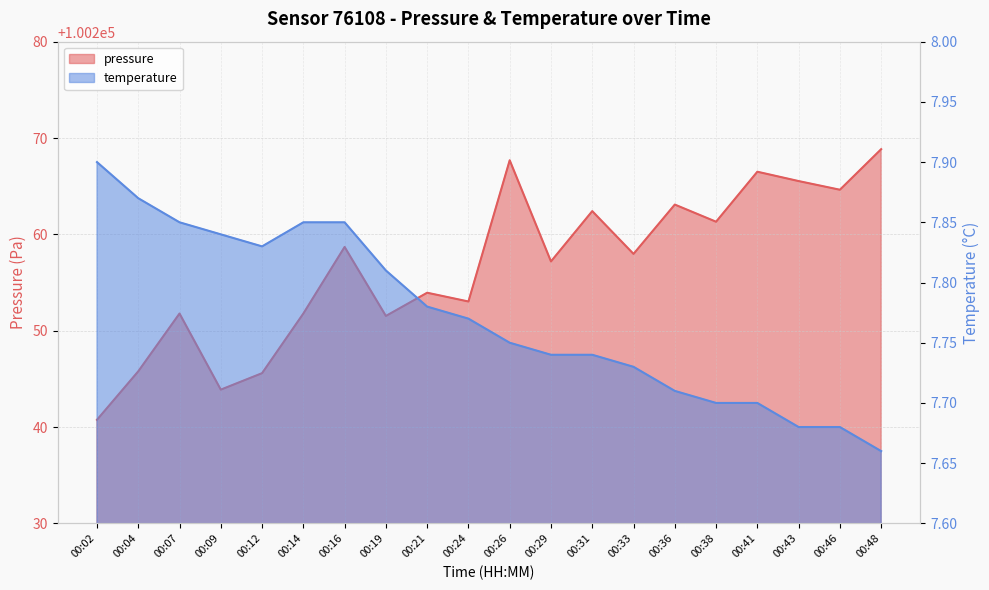

What is the highest value of the temperature series?

7.9